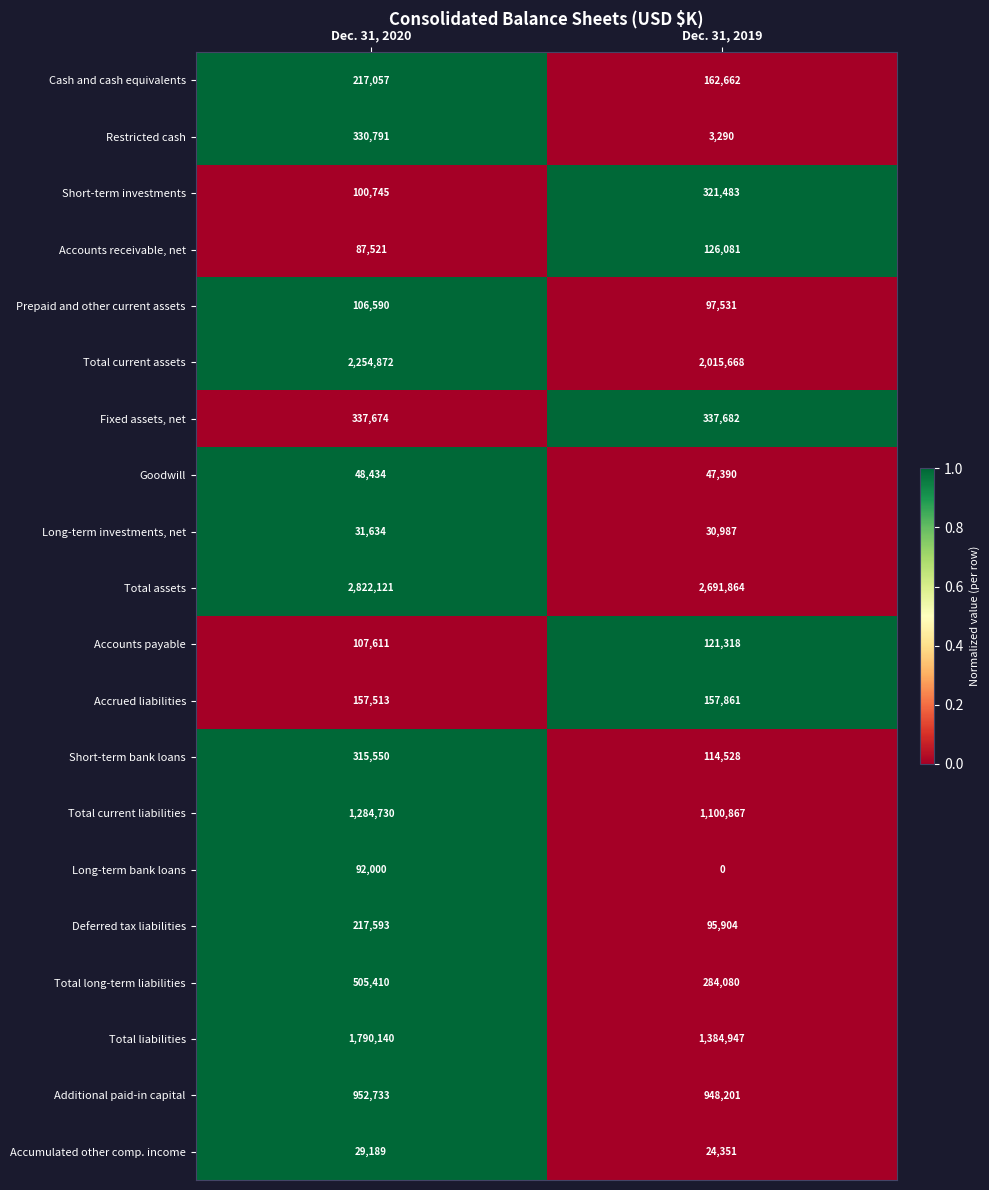

Rank the series at Dec. 31, 2019 from highest to lowest value.

Total assets, Total current assets, Total liabilities, Total current liabilities, Additional paid-in capital, Fixed assets, net, Short-term investments, Total long-term liabilities, Cash and cash equivalents, Accrued liabilities, Accounts receivable, net, Accounts payable, Short-term bank loans, Prepaid and other current assets, Deferred tax liabilities, Goodwill, Long-term investments, net, Accumulated other comp. income, Restricted cash, Long-term bank loans